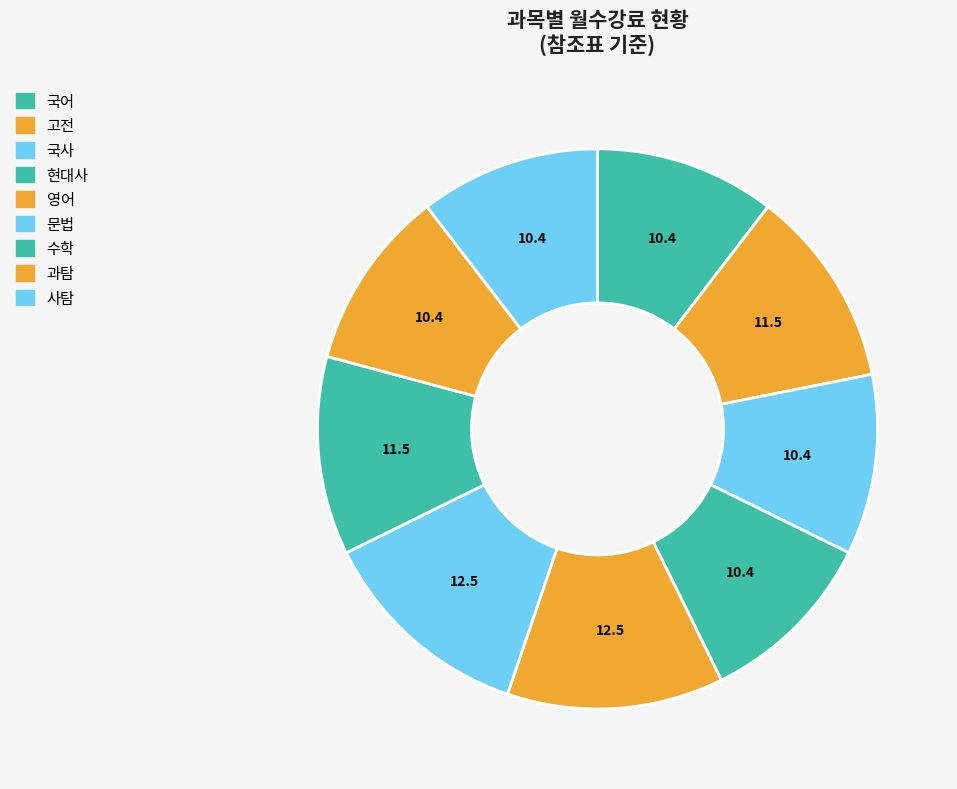

Is there a majority slice in this chart?

No